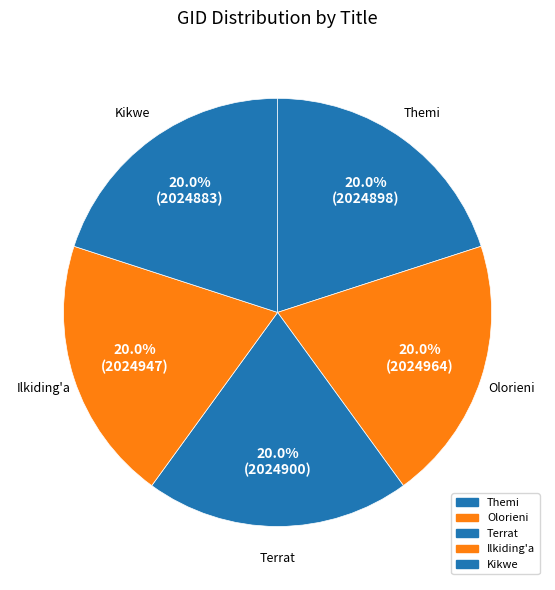

Is Kikwe the majority of the pie?

No